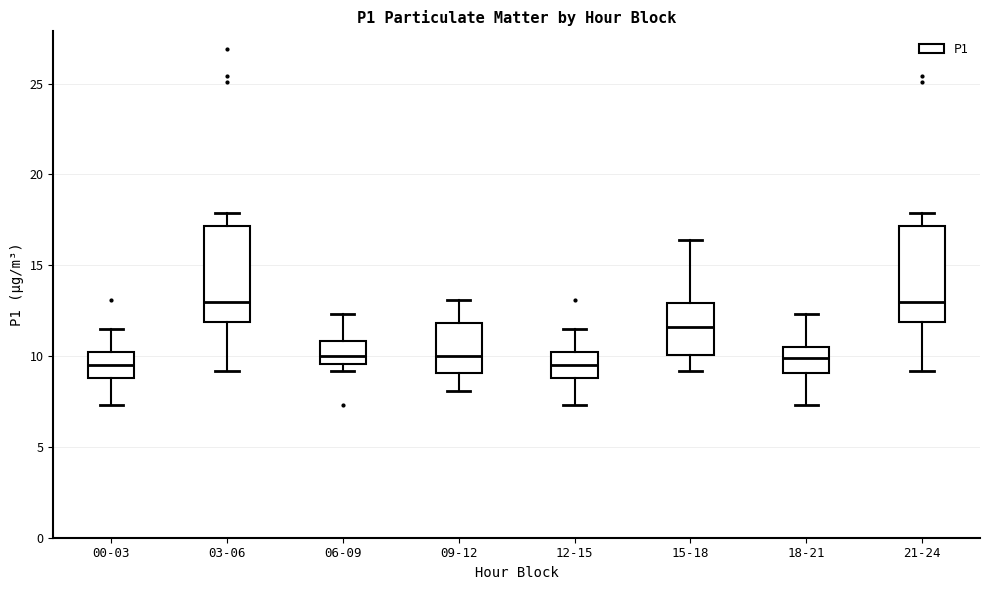

Reading left to right, transcribe this box plot: for each box, give where its median line is, the range the box spans, and where its two whiskers end, as read against the y-axis. The values are not printed on the chart, so give them approximately, as read against the axis.

00-03: median 9.5, box 9.0 to 10.0, whiskers 7.5 to 11.5
03-06: median 13.0, box 12.0 to 17.0, whiskers 9.0 to 18.0
06-09: median 10.0, box 9.5 to 11.0, whiskers 9.0 to 12.5
09-12: median 10.0, box 9.0 to 12.0, whiskers 8.0 to 13.0
12-15: median 9.5, box 9.0 to 10.0, whiskers 7.5 to 11.5
15-18: median 11.5, box 10.0 to 13.0, whiskers 9.0 to 16.5
18-21: median 10.0, box 9.0 to 10.5, whiskers 7.5 to 12.5
21-24: median 13.0, box 12.0 to 17.0, whiskers 9.0 to 18.0